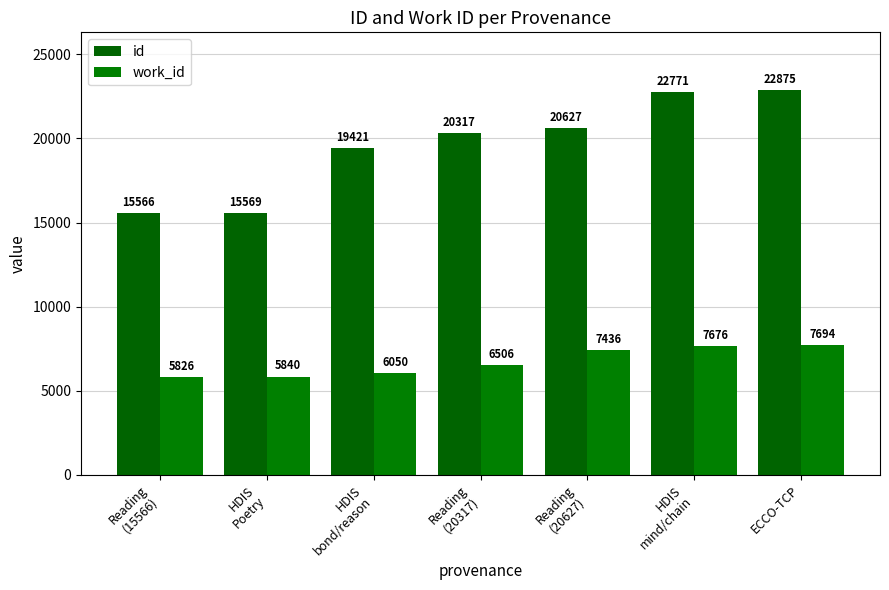

What is the sum of all work_id values?

47028